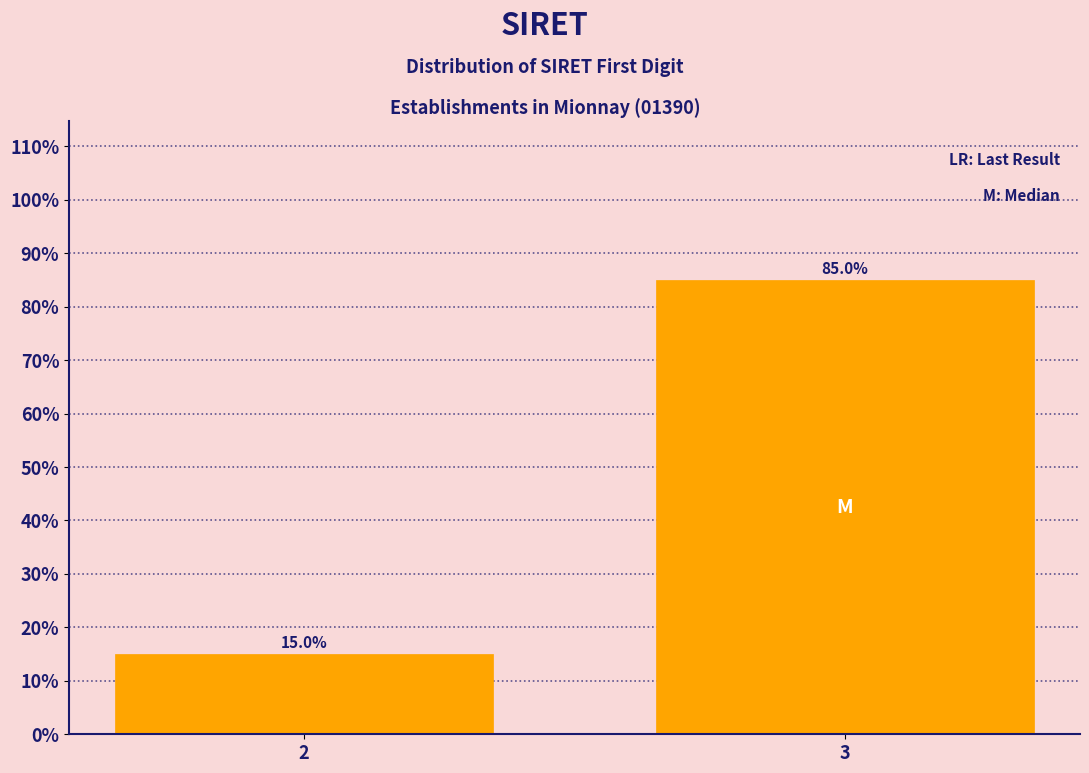

Reading left to right, extract all data points from this chart.

2=15	3=85